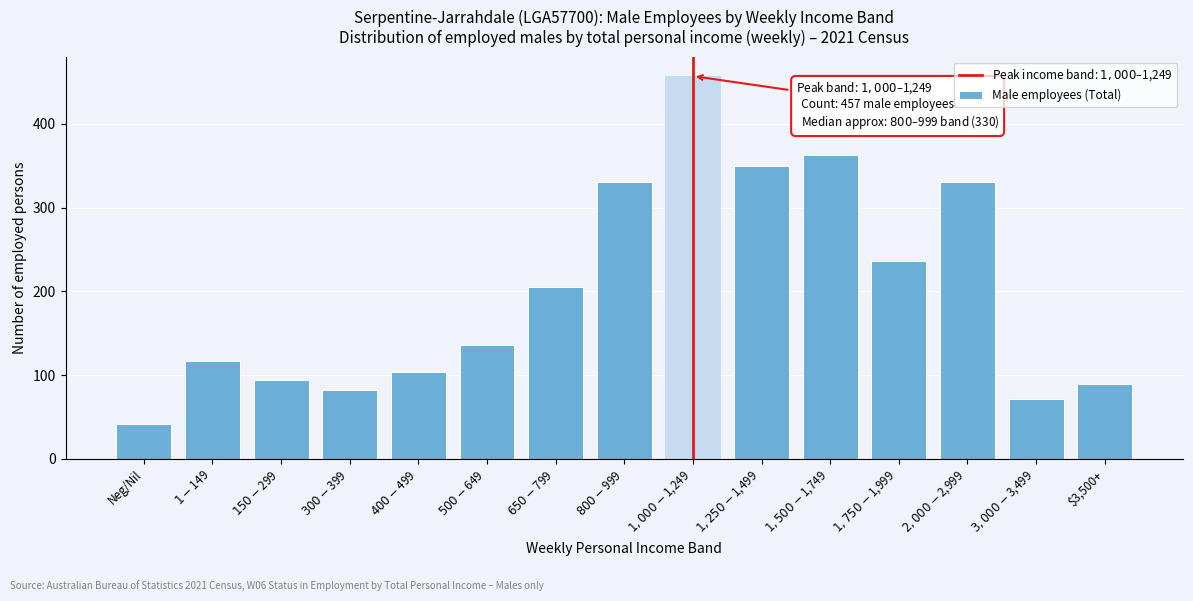

Reading right to left, what are all the values shown in this chart?

89	72	330	236	363	350	457	330	205	136	104	82	94	117	42